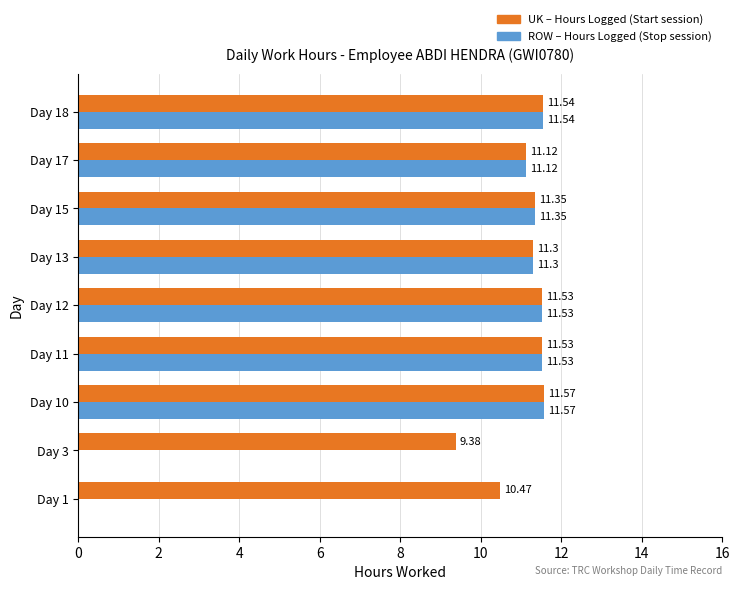

Which series has the largest total across all categories?

UK – Hours Logged (Start session)